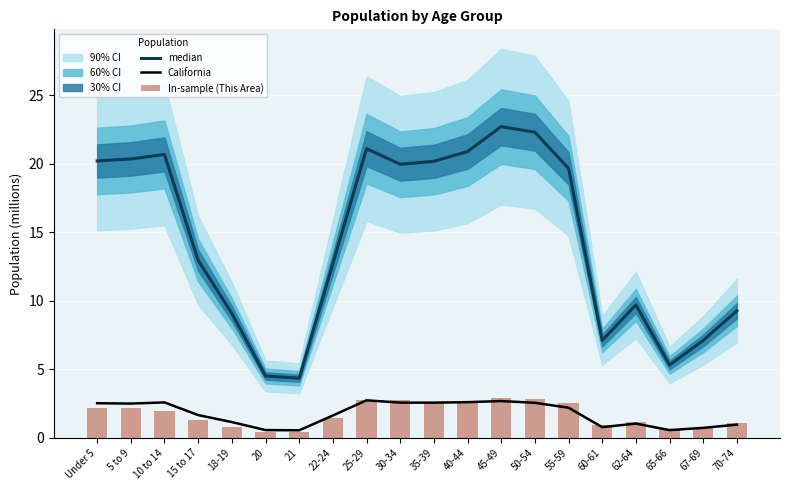

What is the approximate value of median at 10 to 14?

20.7